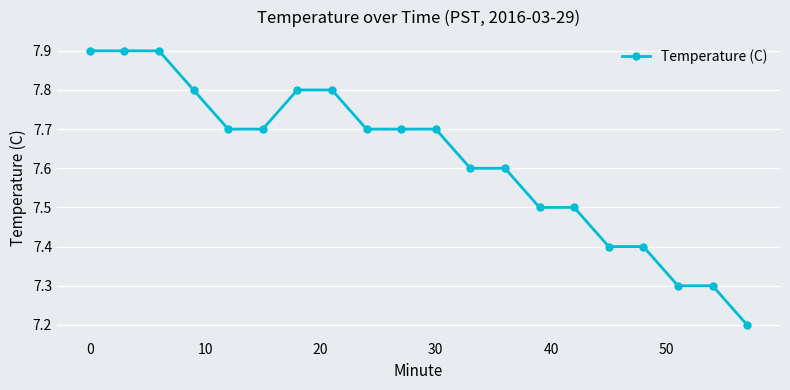

What is the sum of all values?

152.4